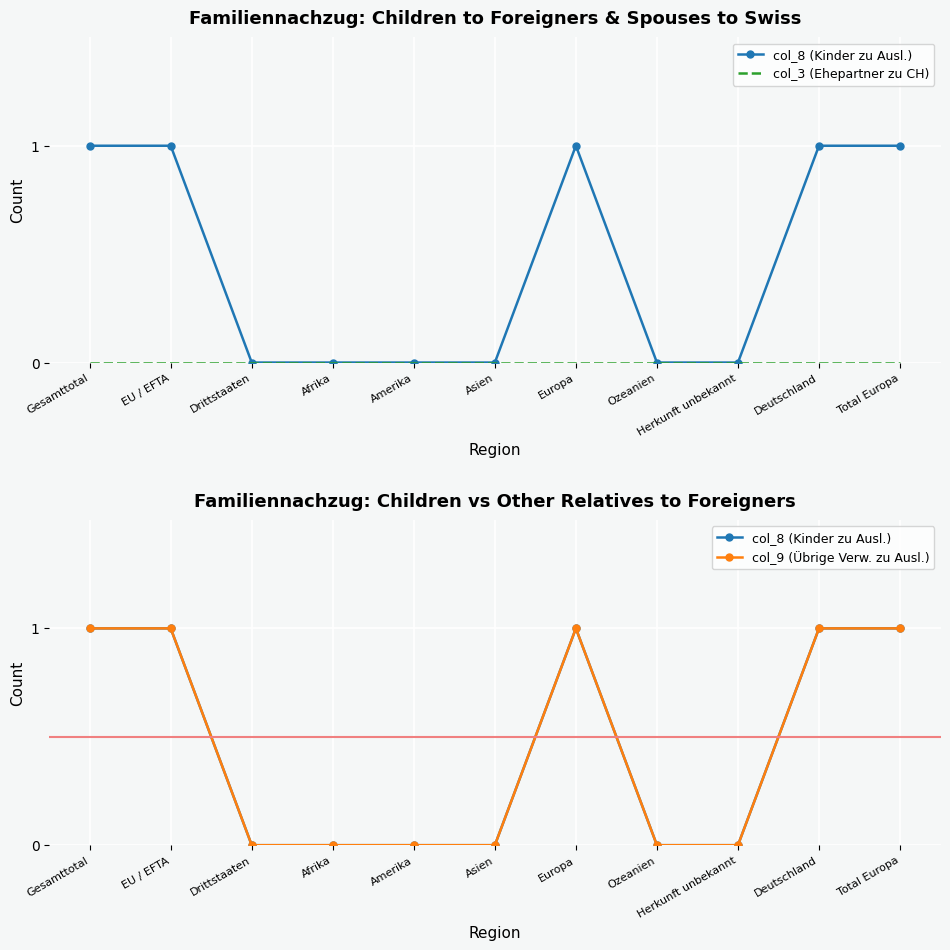

What is the label of the 2nd point from the left?

EU / EFTA